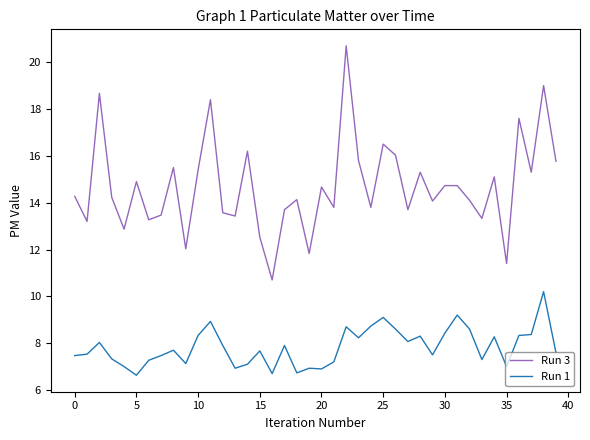

Which series has the widest spread of values?

Run 3